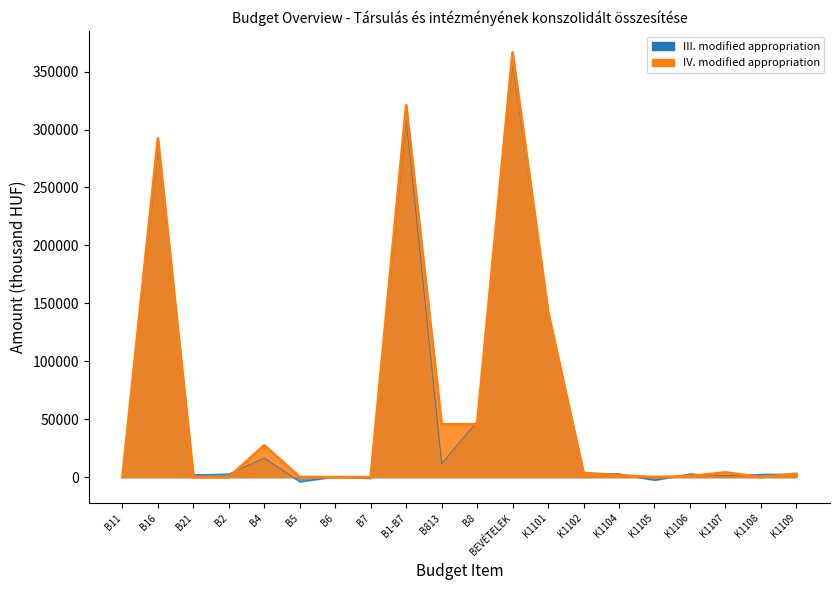

The value of IV. modified appropriation at K1101 is 242639.7. True or false?

False